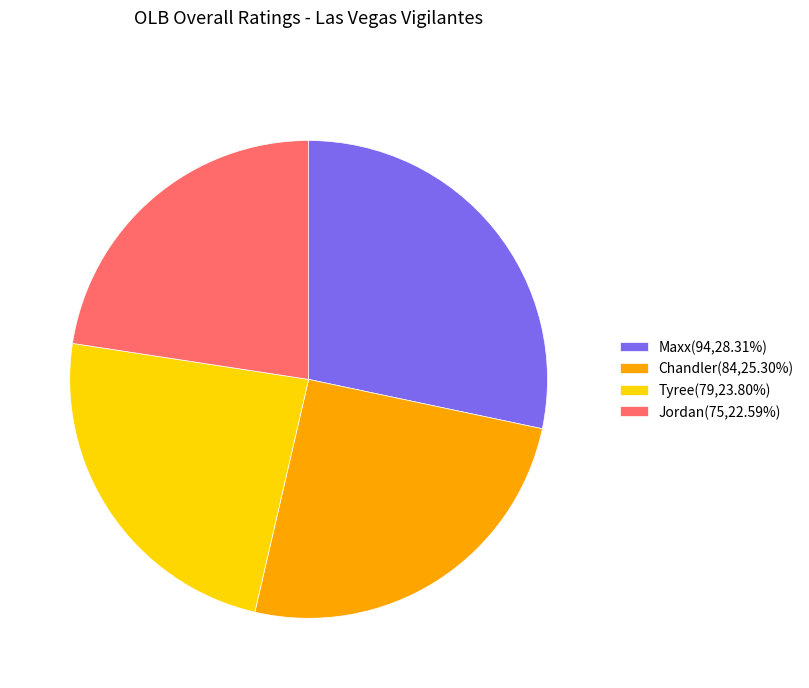

True or false: Maxx accounts for 28% of the total.

True